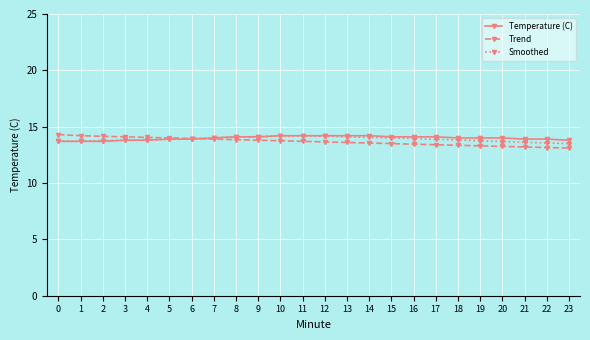

What is the total value across all series at 16?

41.5